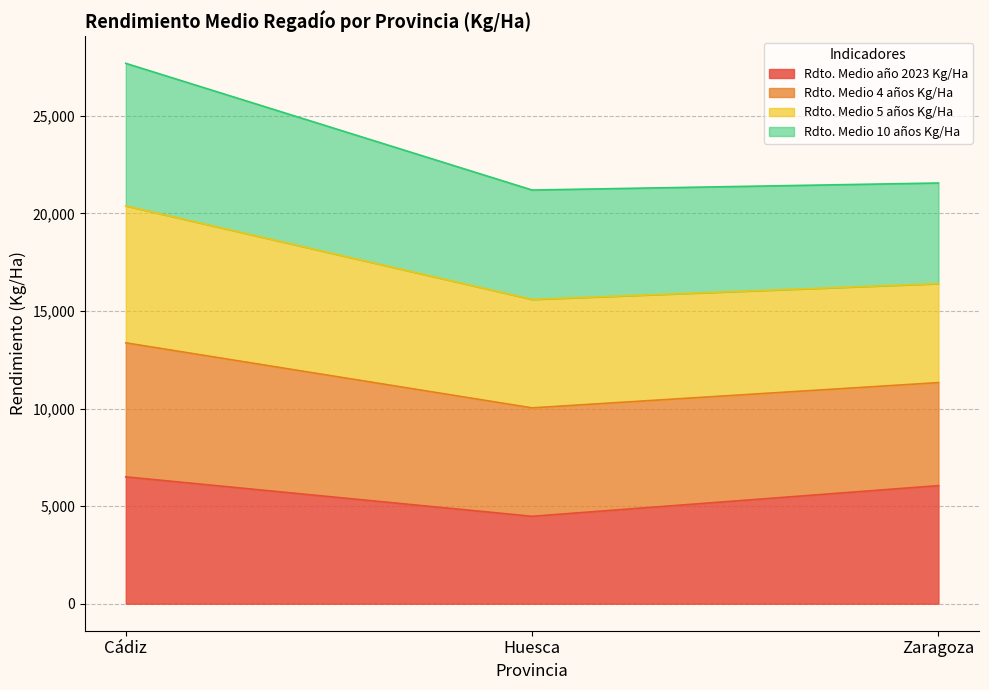

Rank the categories by Rdto. Medio año 2023 Kg/Ha value from lowest to highest.

Huesca, Zaragoza, Cádiz